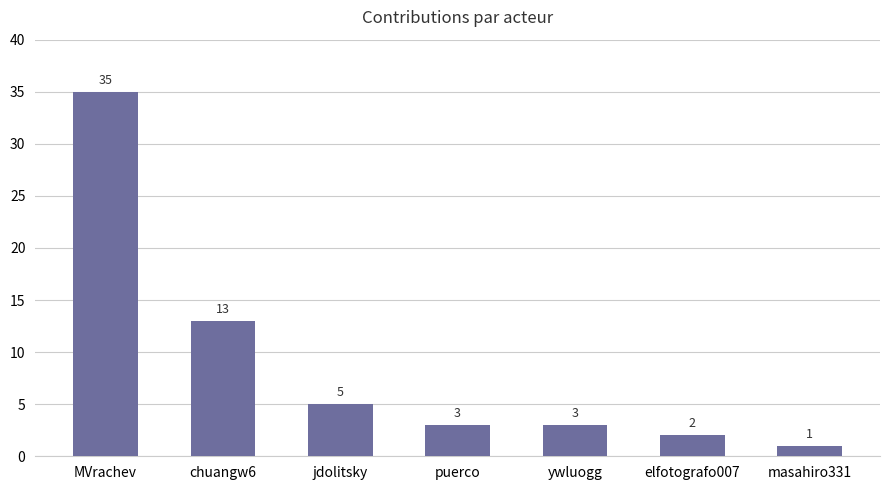

How many data points does each series have?

7